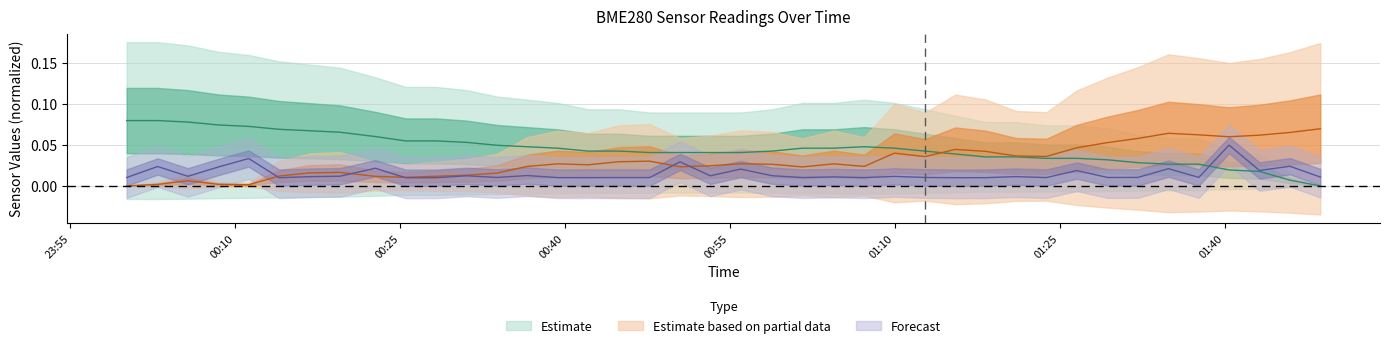

What is the sum of the BME280_temperature values at 2023/10/30 01:29:21 and 2023/10/30 00:14:00?

0.1